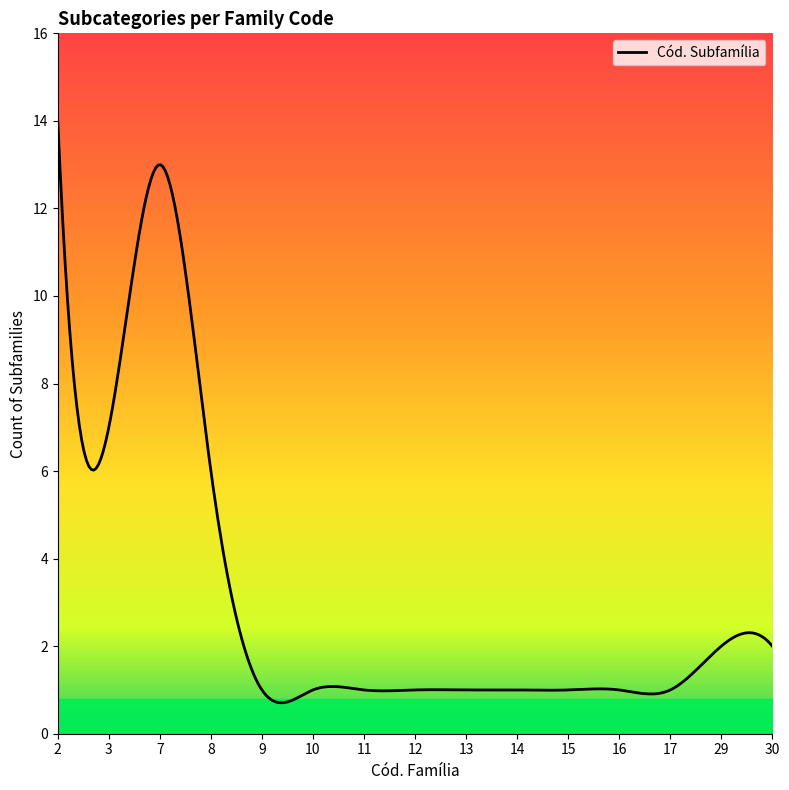

What is the difference between the maximum and minimum values?

13.3